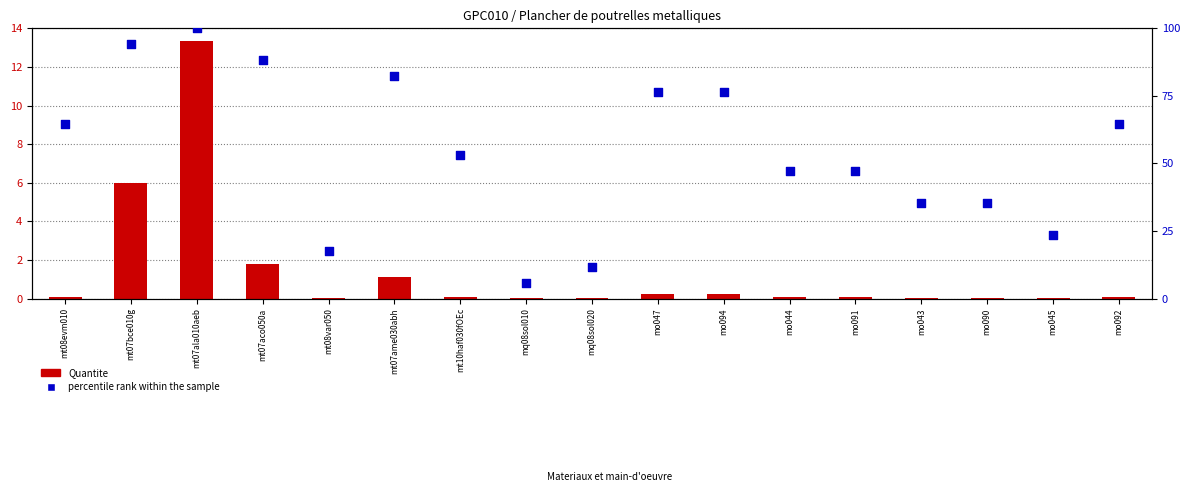

What is the total value across all series at mt07ame030abh?

83.5